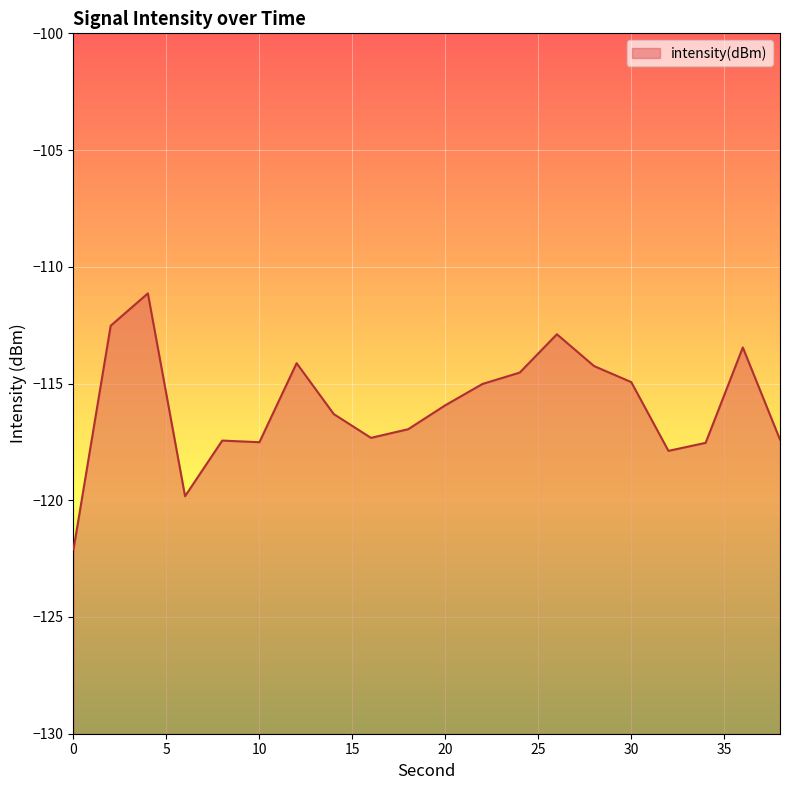

What is the change in value from 4 to 18?

-5.8